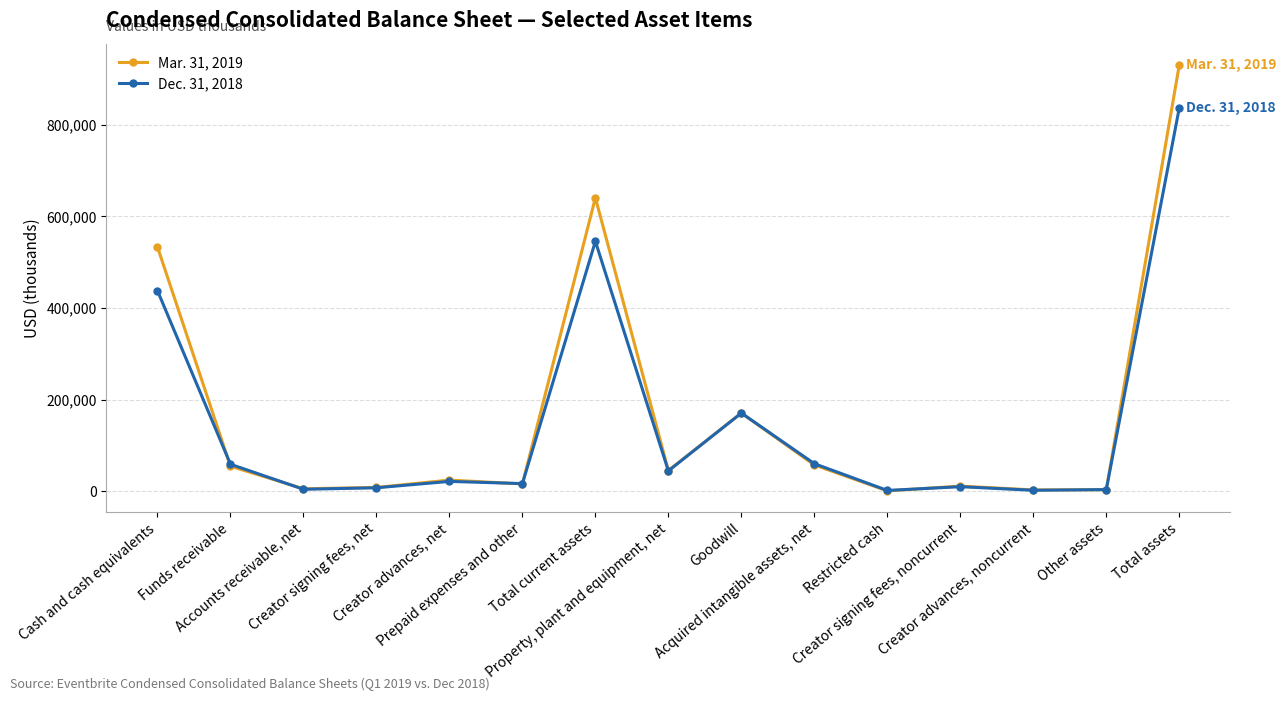

How many data points in Dec. 31, 2018 are less than 21255?

7